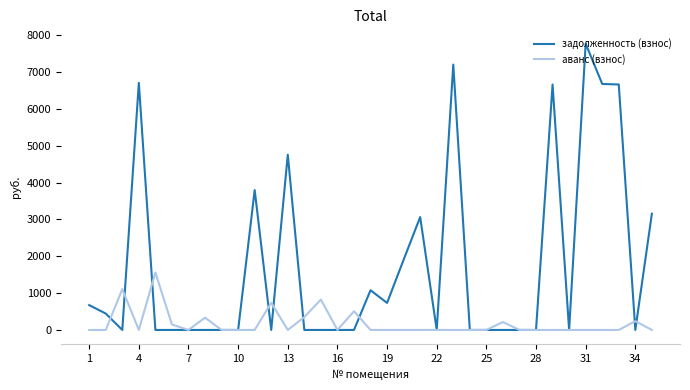

Which series has the largest range (max minus min)?

задолженность (взнос)